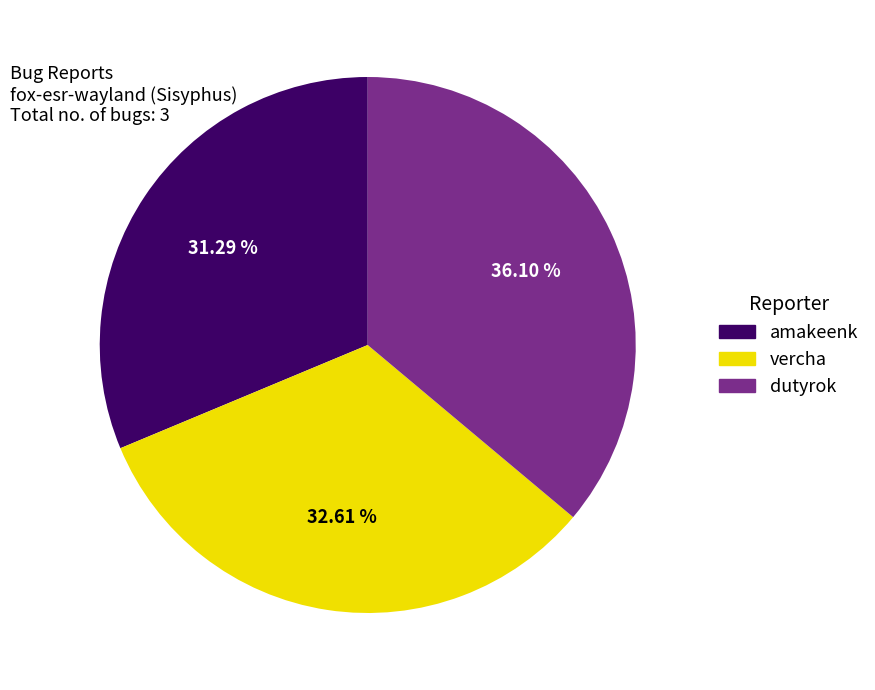

Do dutyrok and amakeenk together represent more than half of the pie?

Yes